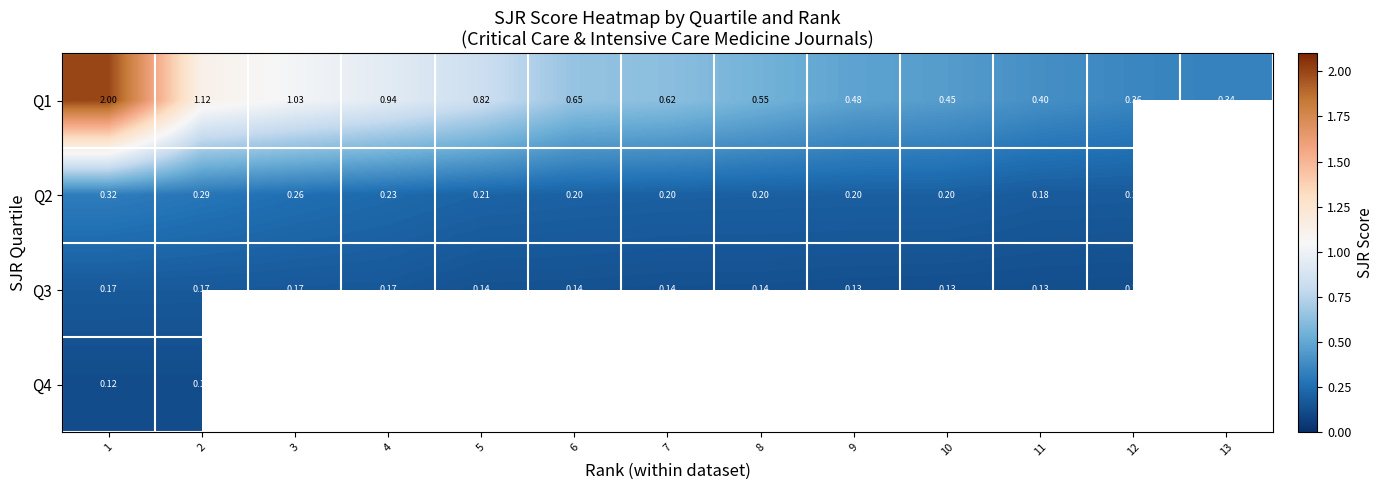

Between 12 and 6, which is larger?

6